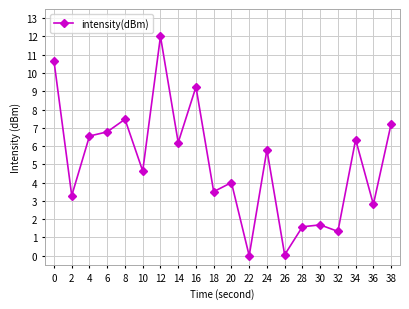

What is the value of the 20th point from the left?

7.2